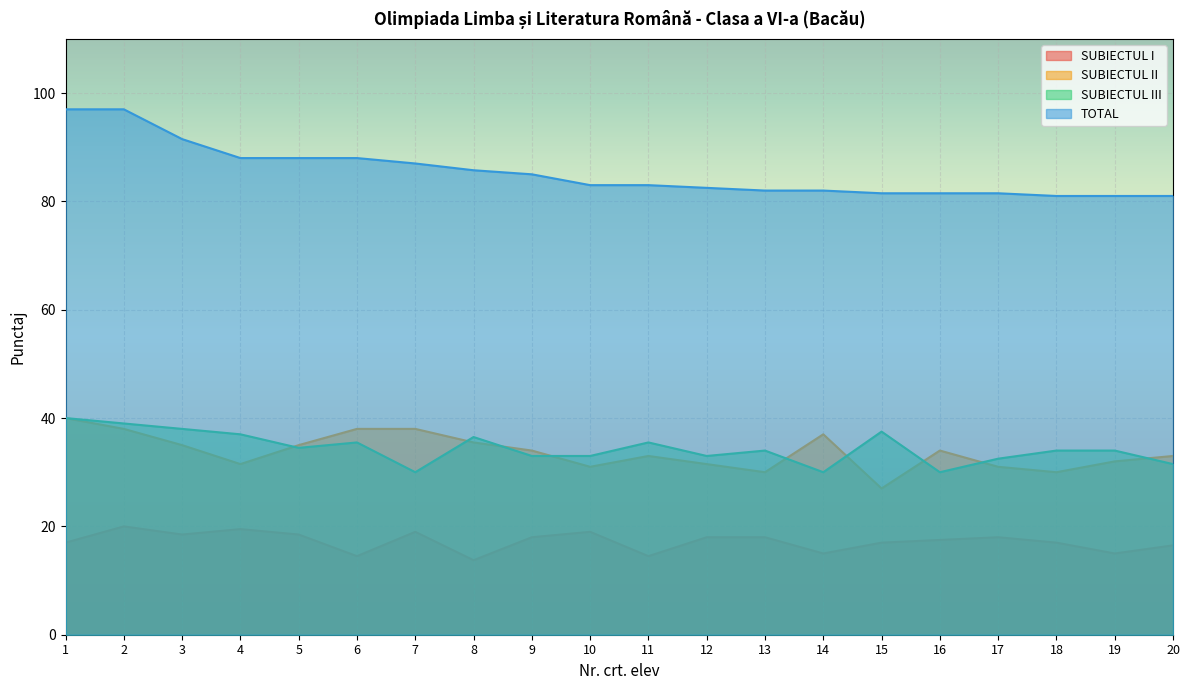

True or false: TOTAL and SUBIECTUL III cross at least once.

False